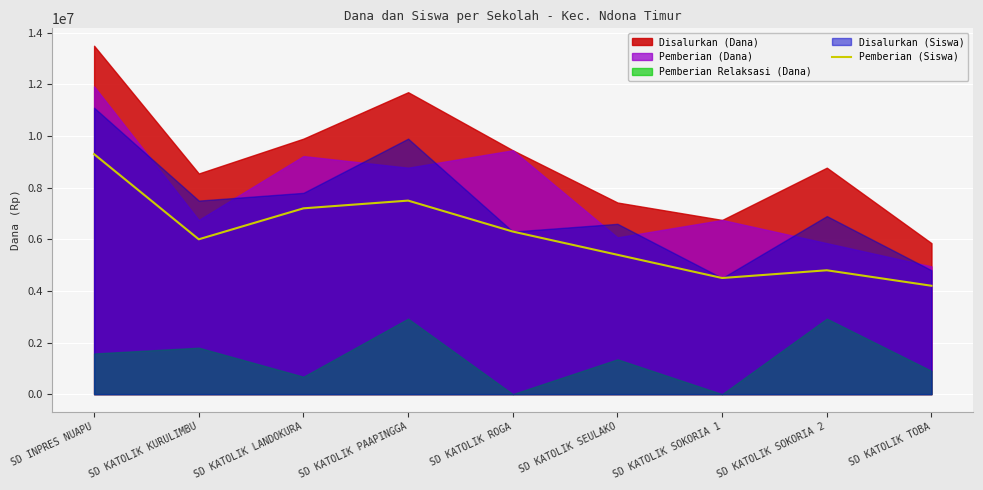

How many lines are shown in the chart?

1